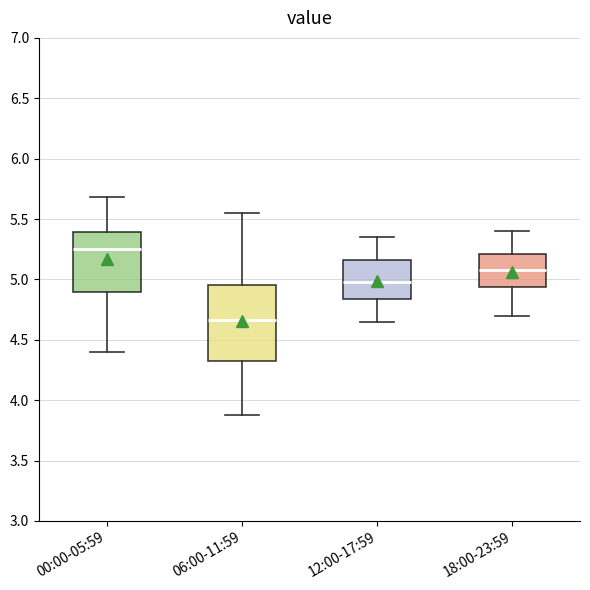

Where is the lower edge of the box for 12:00-17:59 on the y-axis? The values are not printed on the chart, so give them approximately, as read against the axis.

4.85